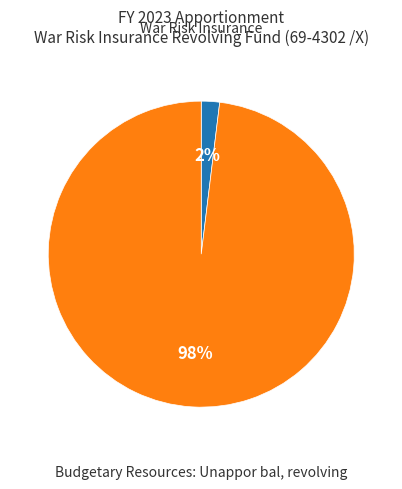

How many segments does this pie chart have?

2